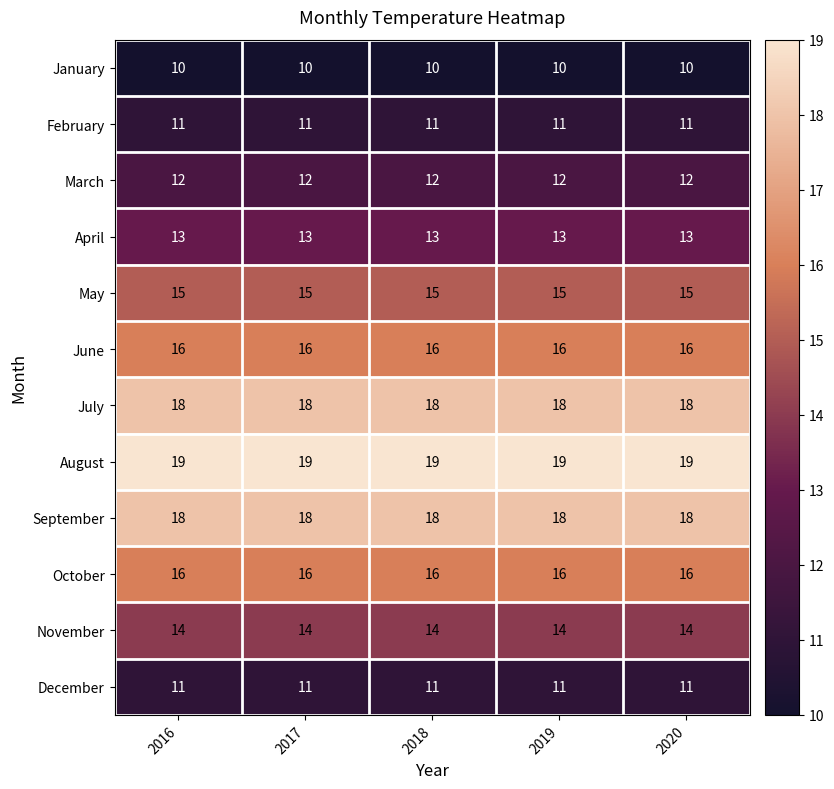

How many series are shown in this chart?

12